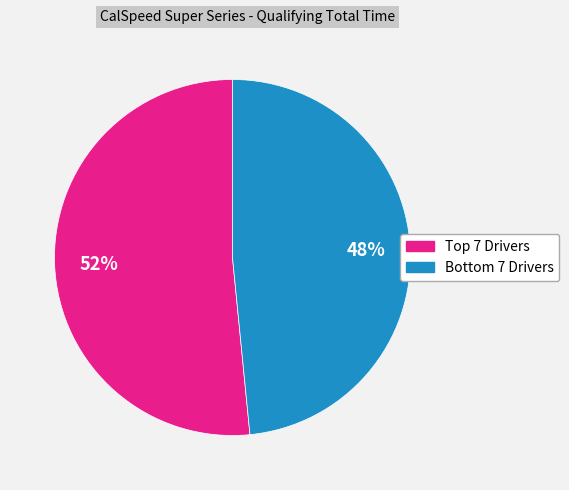

Does any single category account for the majority?

Yes